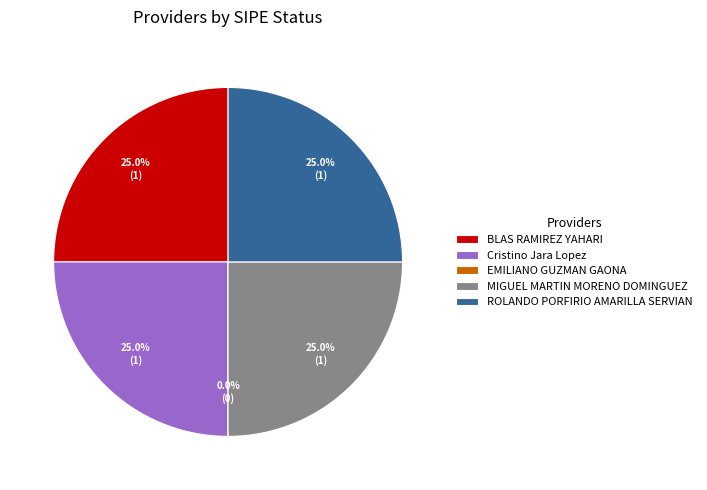

Which category has the biggest portion of the pie?

BLAS RAMIREZ YAHARI